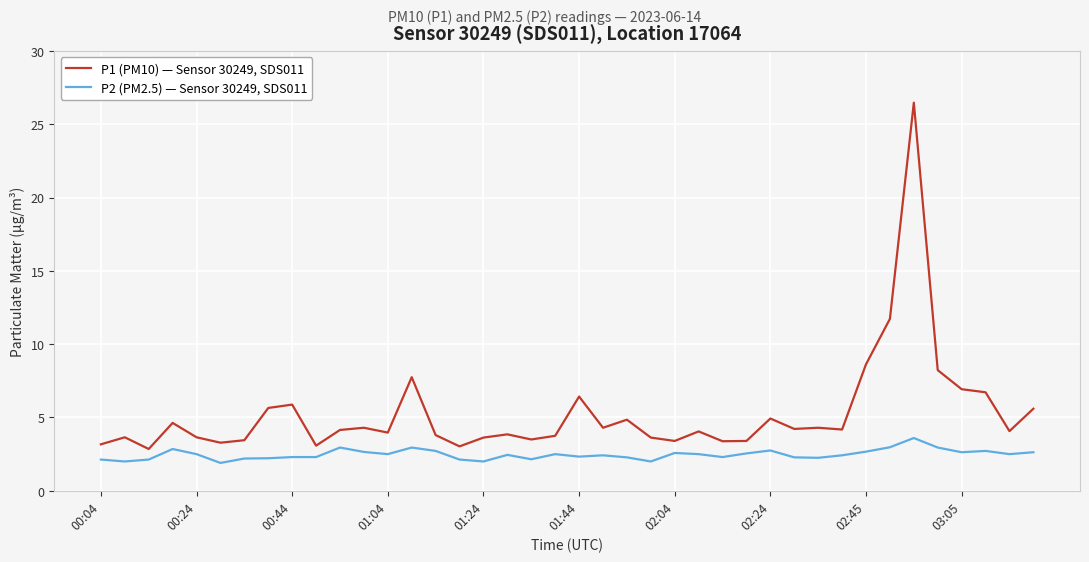

True or false: P2 (PM2.5) — Sensor 30249, SDS011 and P1 (PM10) — Sensor 30249, SDS011 intersect in this chart.

False